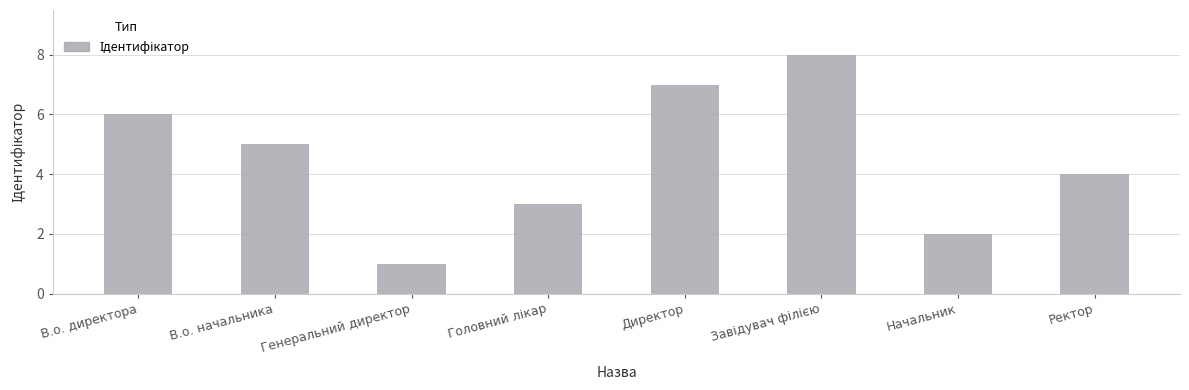

What is the change in value from Начальник to Ректор?

+2